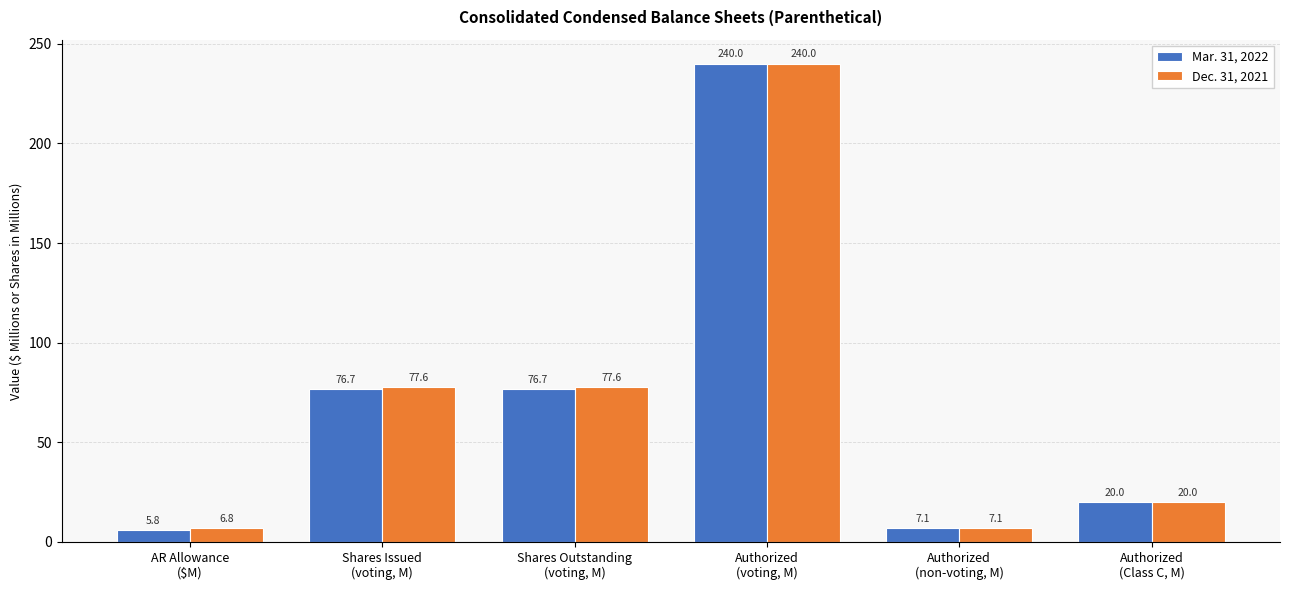

True or false: Mar. 31, 2022 has a value of 115.8 at Authorized
(voting, M).

False